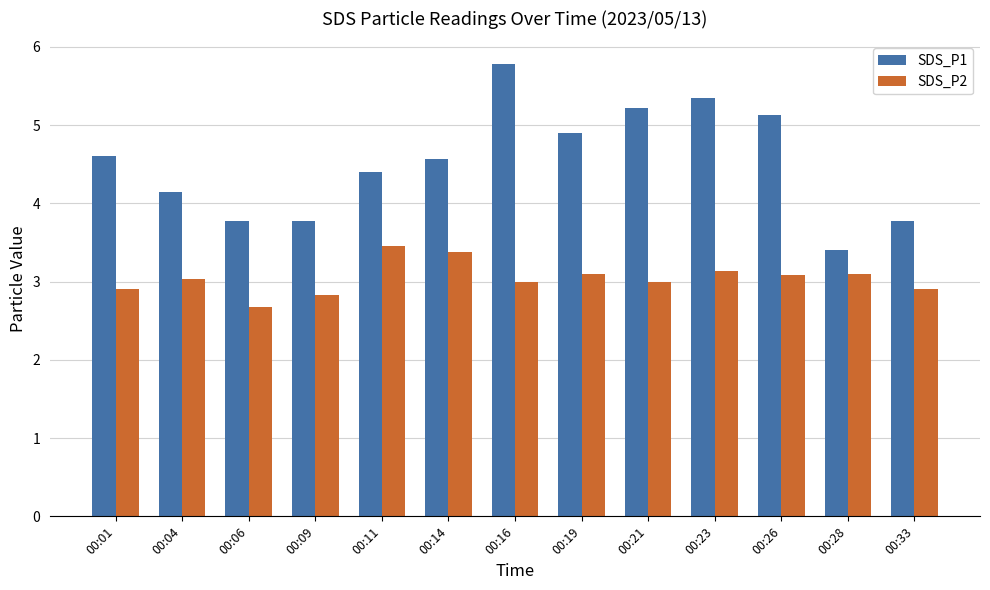

What is the approximate value of SDS_P1 at 00:09?

3.8